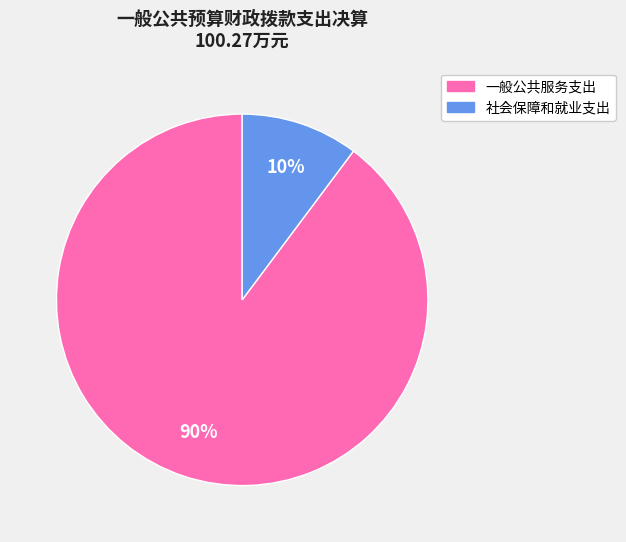

Do 一般公共服务支出 and 社会保障和就业支出 together represent more than half of the pie?

Yes